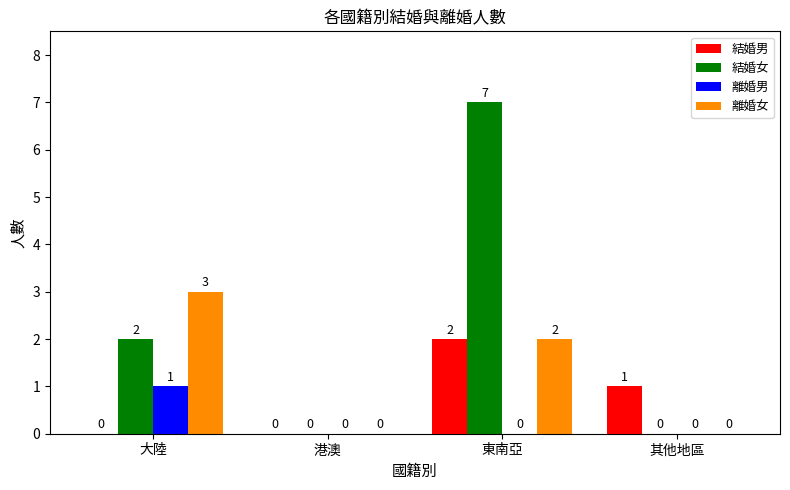

Reading left to right, what are all the values shown in this chart?

結婚男: 0	0	2	1
結婚女: 2	0	7	0
離婚男: 1	0	0	0
離婚女: 3	0	2	0